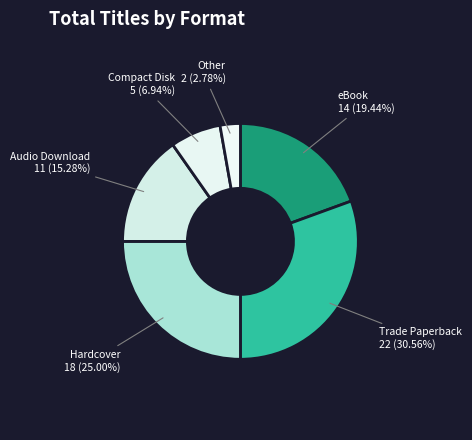

Which has a higher value, Other or Audio Download?

Audio Download